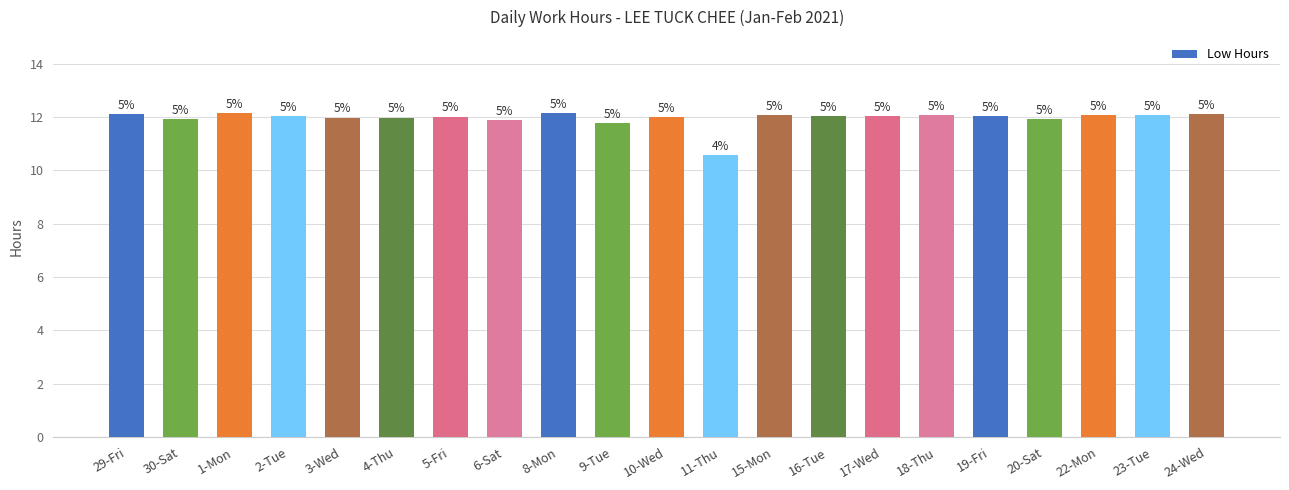

Reading left to right, list all the values displayed in this chart.

12.1	11.9	12.1	12.0	12.0	12.0	12.0	11.9	12.1	11.8	12.0	10.6	12.1	12.0	12.1	12.1	12.1	11.9	12.1	12.1	12.1